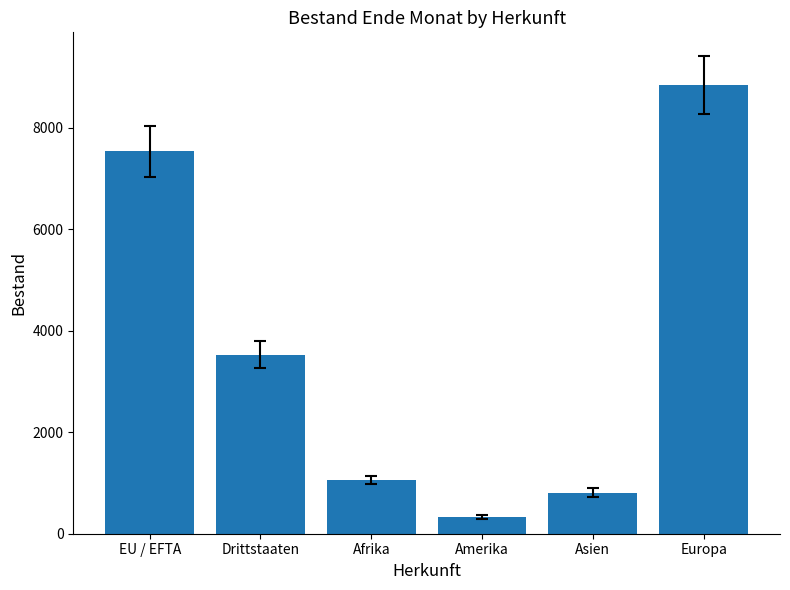

Rank the categories by value from lowest to highest.

Amerika, Asien, Afrika, Drittstaaten, EU / EFTA, Europa